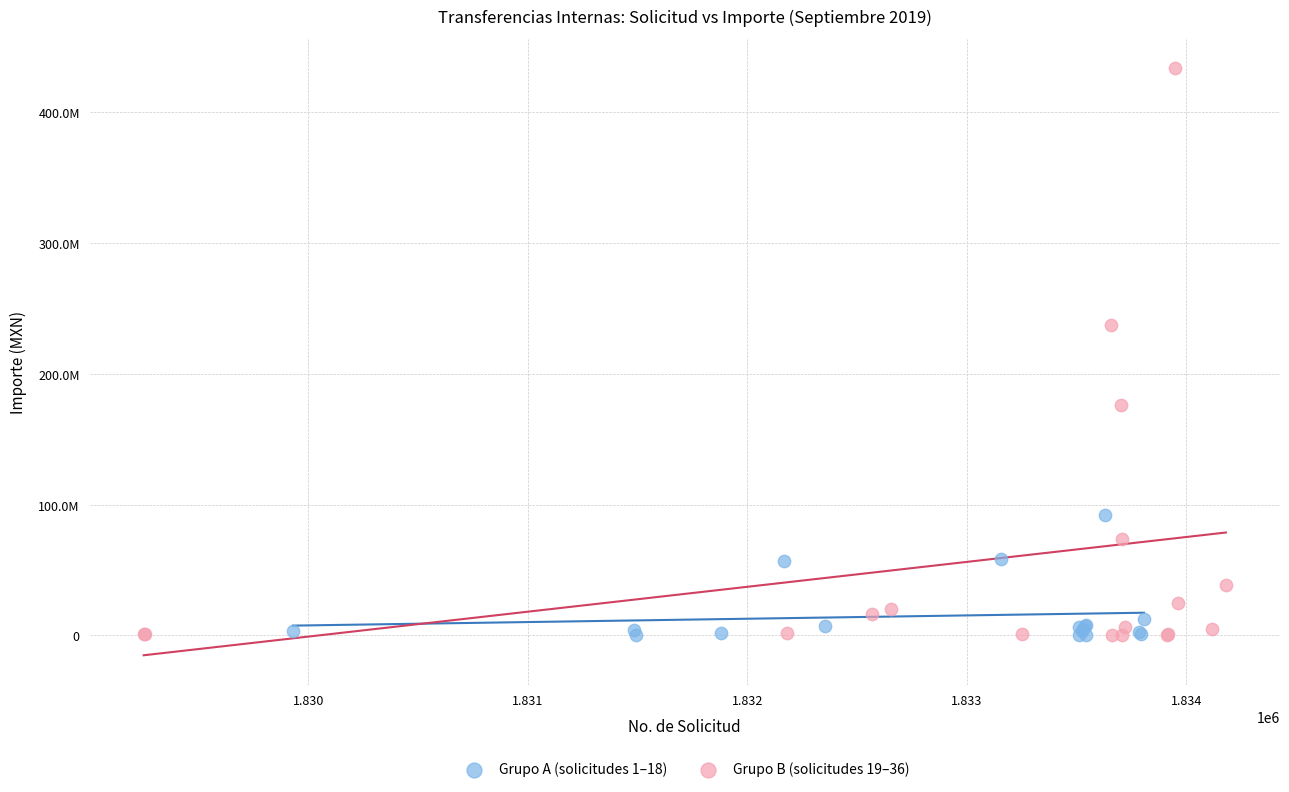

What are all the series names shown in the legend?

Grupo A (solicitudes 1–18), Grupo B (solicitudes 19–36)